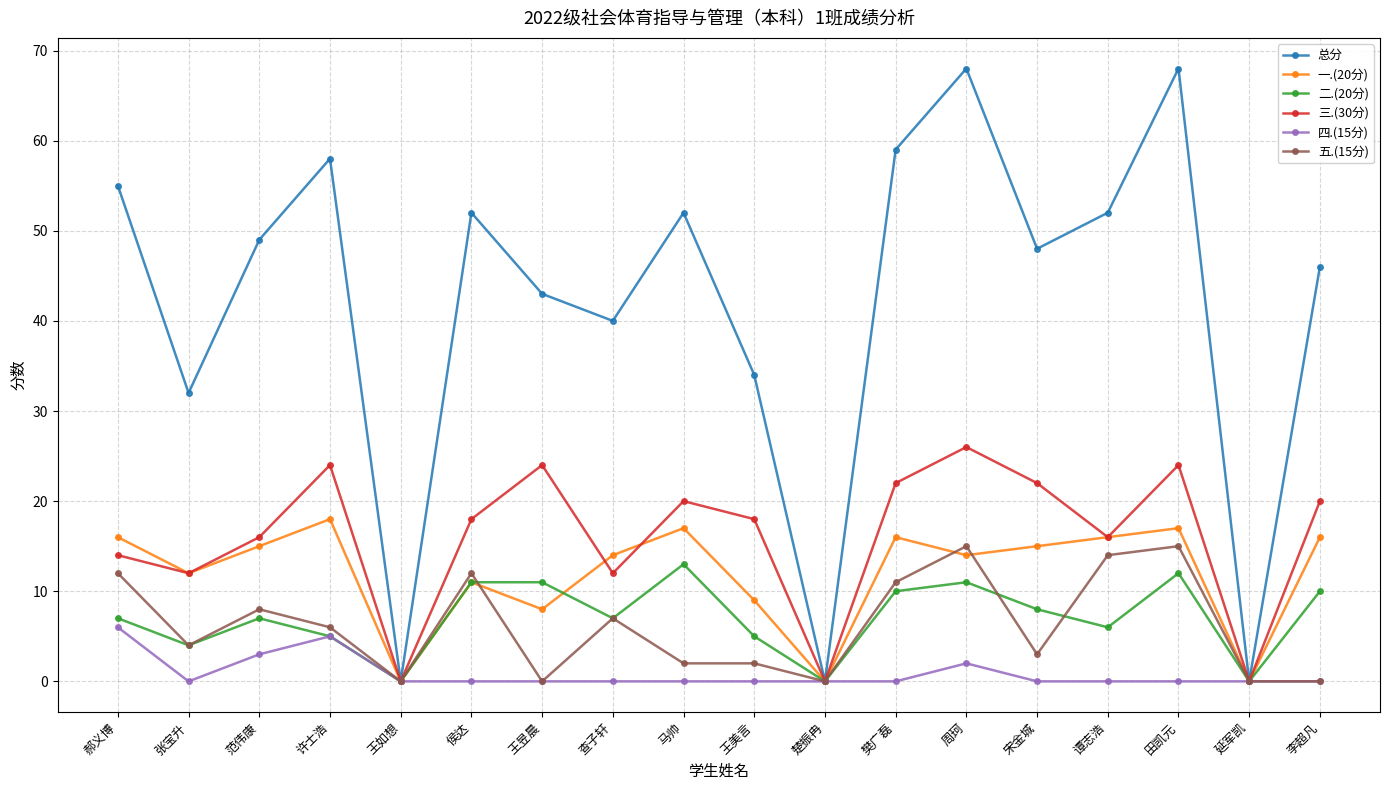

Is the value of 总分 at 谭志浩 greater than the value of 五.(15分) at 楚振冉?

Yes